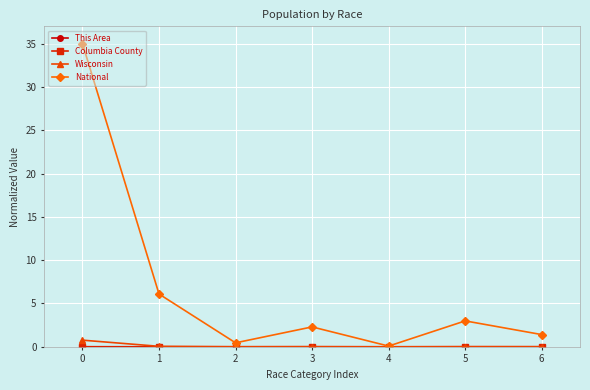

Which series has the largest total across all categories?

National